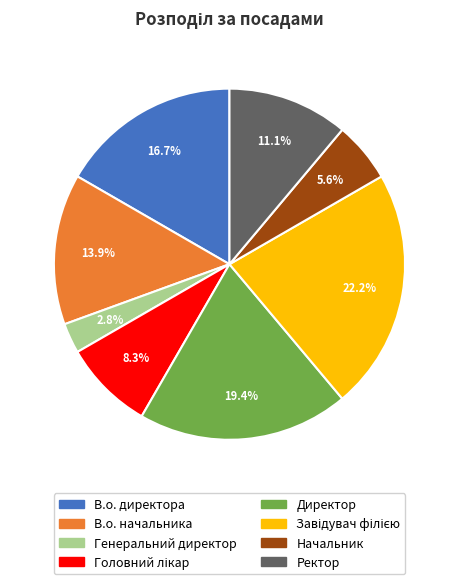

Does В.о. директора account for over 50% of the chart?

No